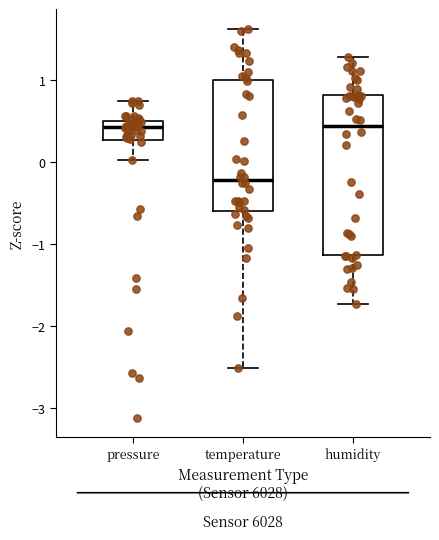

Which box is the tallest, from its lower edge to its upper edge?

humidity